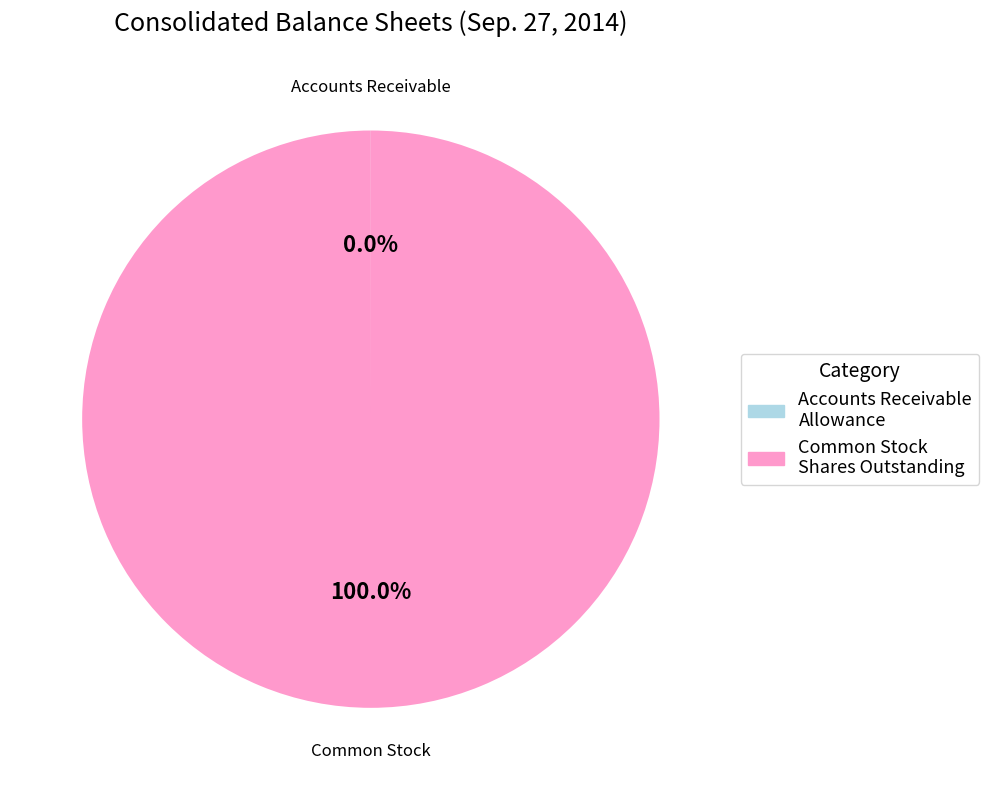

Is there a majority slice in this chart?

Yes